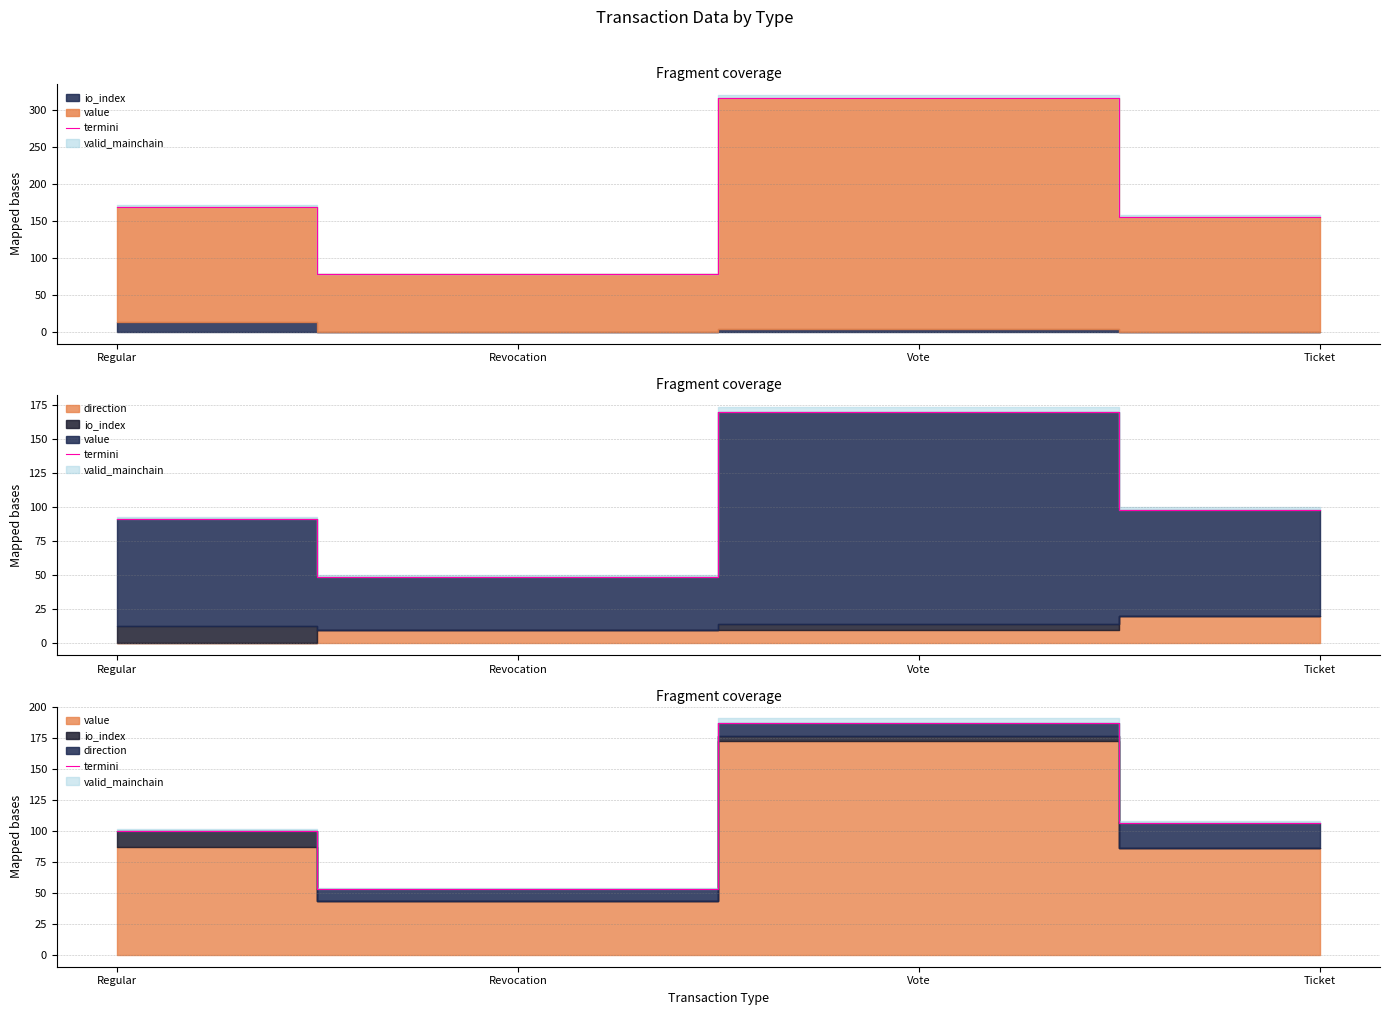

At which category does the data reach its first local valley?

Revocation